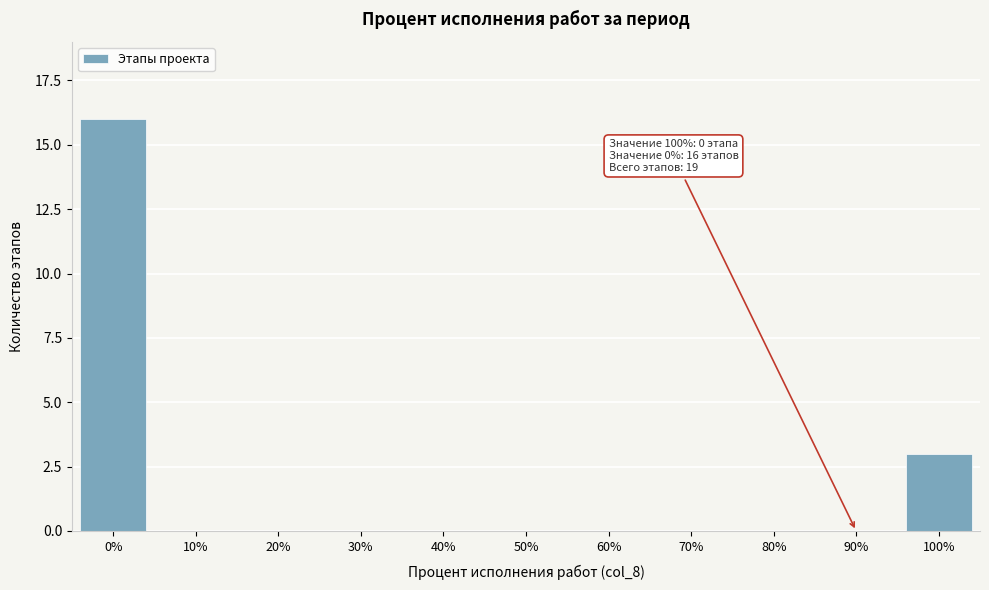

Reading left to right, list all the values displayed in this chart.

0%=16	10%=0	20%=0	30%=0	40%=0	50%=0	60%=0	70%=0	80%=0	90%=0	100%=3